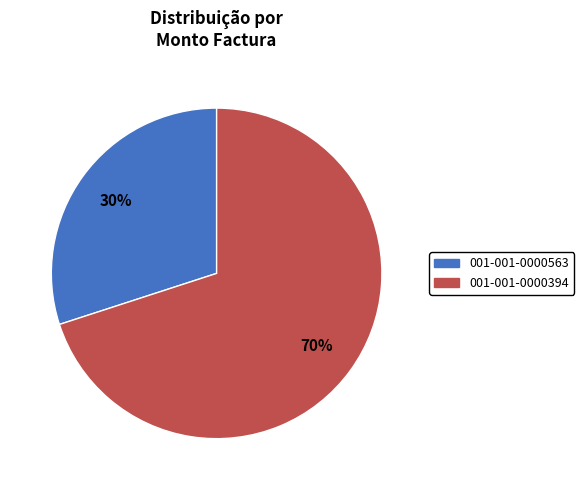

True or false: 001-001-0000563 accounts for 37% of the total.

False